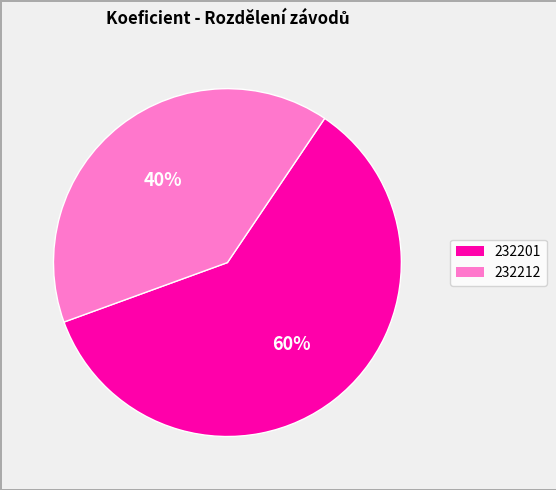

Does any single category account for the majority?

Yes